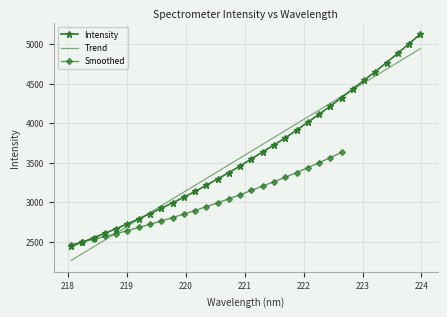

Where is the data nearest to the value 3784?

221.6902